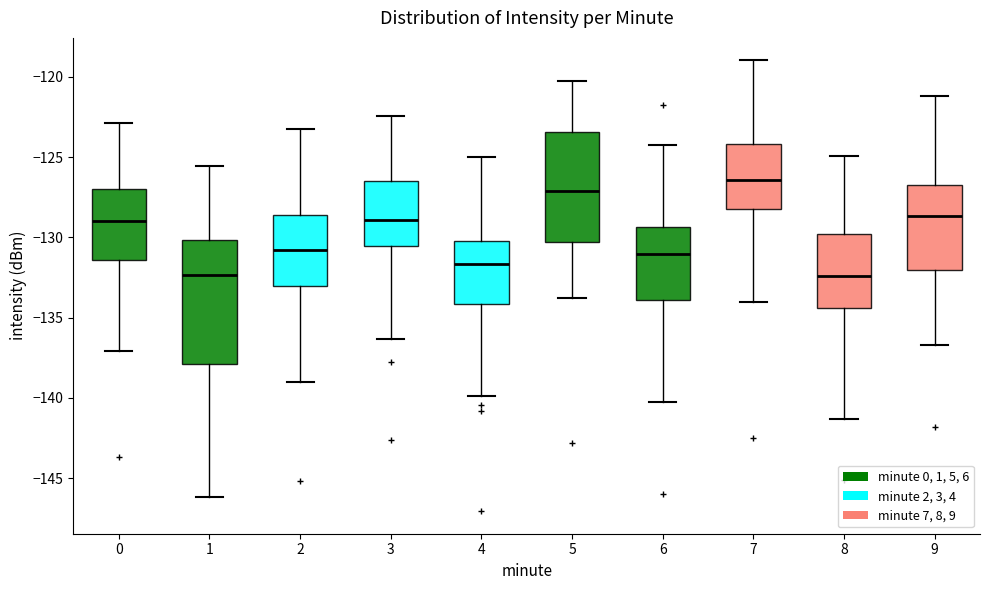

Comparing the boxes themselves (not the whiskers), which one is the tallest?

1